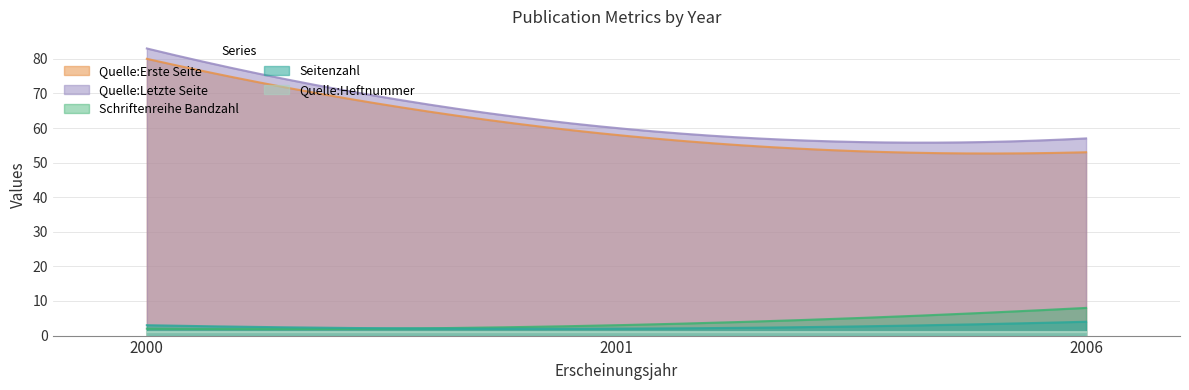

At 2001, list the series in order from smallest to largest.

Quelle:Heftnummer, Seitenzahl, Schriftenreihe Bandzahl, Quelle:Erste Seite, Quelle:Letzte Seite